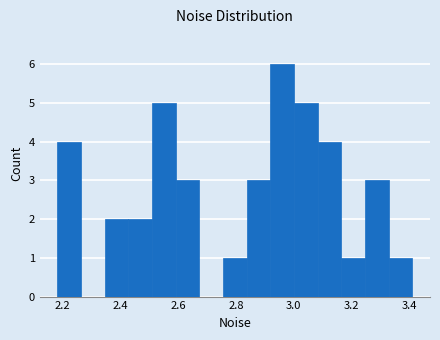

Reading left to right, transcribe this chart: for each bar, give the range it covers on the x-axis and its height. Neither the bar edges nor the heights are printed on the chart, so give them approximately, as read against the axes.

2.18 to 2.26: 4
2.26 to 2.34: 0
2.34 to 2.42: 2
2.42 to 2.50: 2
2.50 to 2.60: 5
2.60 to 2.68: 3
2.68 to 2.76: 0
2.76 to 2.84: 1
2.84 to 2.92: 3
2.92 to 3.00: 6
3.00 to 3.08: 5
3.08 to 3.16: 4
3.16 to 3.24: 1
3.24 to 3.32: 3
3.32 to 3.42: 1